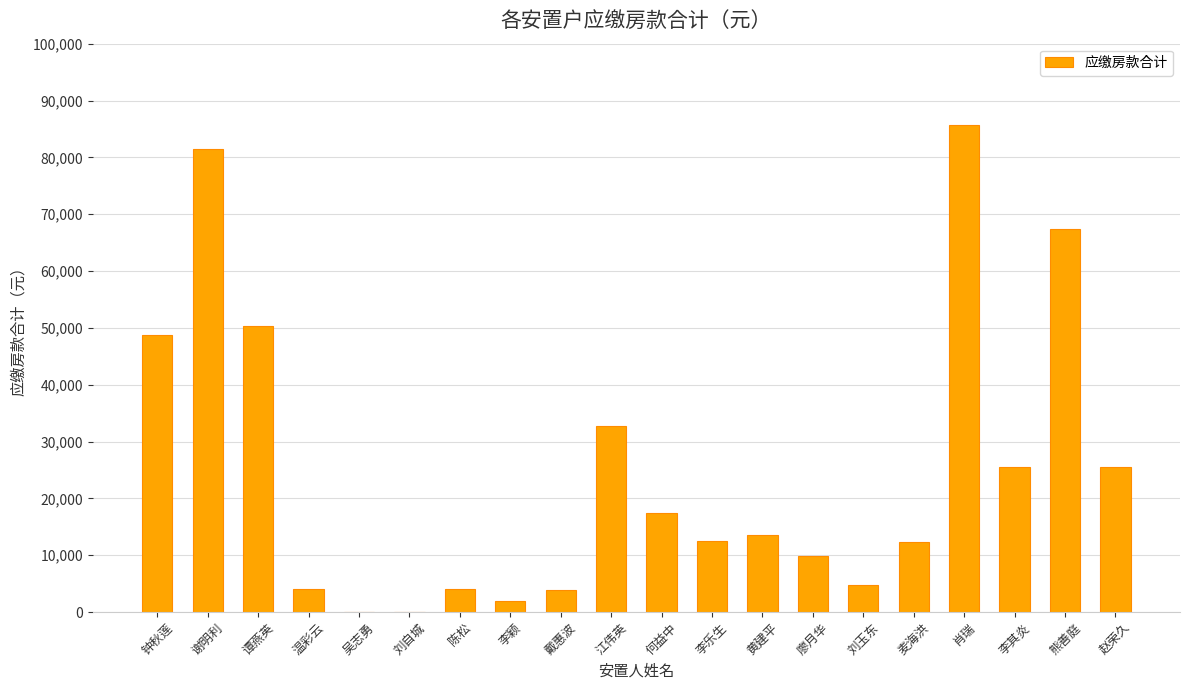

What is the sum of all values?

501399.4